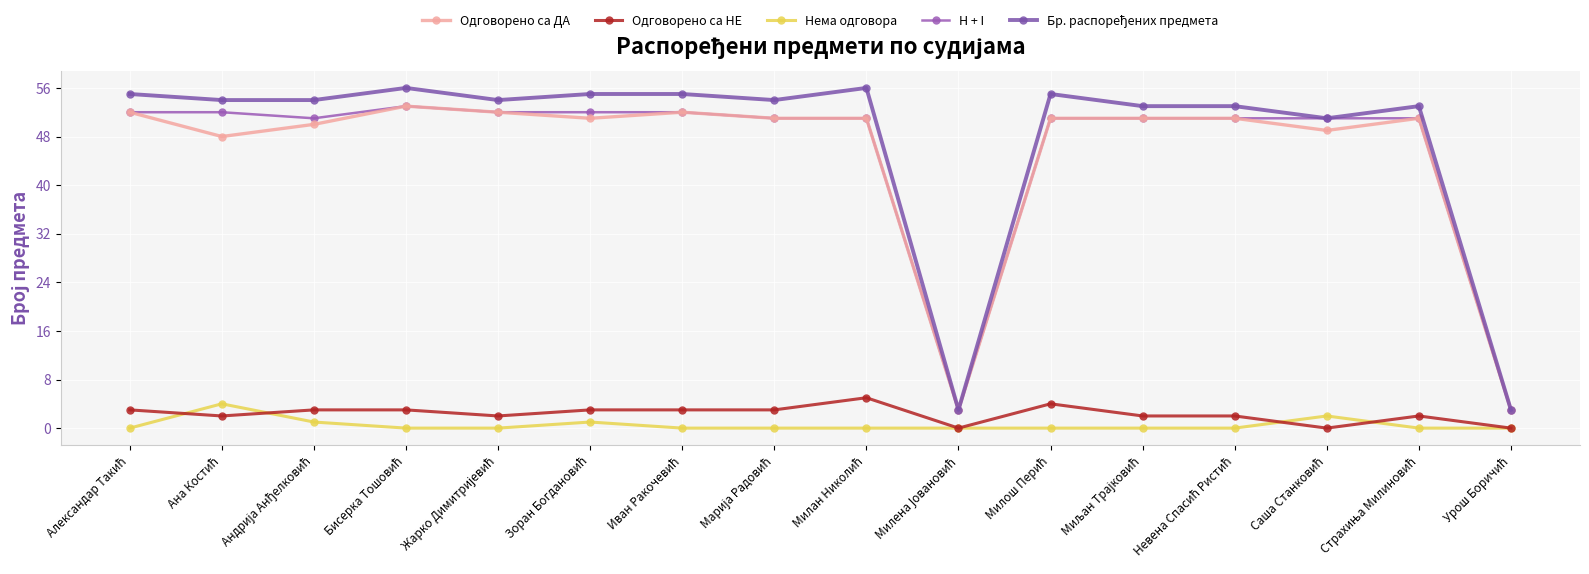

Reading left to right, transcribe all the data shown in this chart.

Одговорено са ДА: Александар Такић=52	Ана Костић=48	Андрија Анђелковић=50	Бисерка Тошовић=53	Жарко Димитријевић=52	Зоран Богдановић=51	Иван Ракочевић=52	Марија Радовић=51	Милан Николић=51	Милена Јовановић=3	Милош Перић=51	Миљан Трајковић=51	Невена Спасић Ристић=51	Саша Станковић=49	Страхиња Милиновић=51	Урош Боричић=3
Одговорено са НЕ: Александар Такић=3	Ана Костић=2	Андрија Анђелковић=3	Бисерка Тошовић=3	Жарко Димитријевић=2	Зоран Богдановић=3	Иван Ракочевић=3	Марија Радовић=3	Милан Николић=5	Милена Јовановић=0	Милош Перић=4	Миљан Трајковић=2	Невена Спасић Ристић=2	Саша Станковић=0	Страхиња Милиновић=2	Урош Боричић=0
Нема одговора: Александар Такић=0	Ана Костић=4	Андрија Анђелковић=1	Бисерка Тошовић=0	Жарко Димитријевић=0	Зоран Богдановић=1	Иван Ракочевић=0	Марија Радовић=0	Милан Николић=0	Милена Јовановић=0	Милош Перић=0	Миљан Трајковић=0	Невена Спасић Ристић=0	Саша Станковић=2	Страхиња Милиновић=0	Урош Боричић=0
H + I: Александар Такић=52	Ана Костић=52	Андрија Анђелковић=51	Бисерка Тошовић=53	Жарко Димитријевић=52	Зоран Богдановић=52	Иван Ракочевић=52	Марија Радовић=51	Милан Николић=51	Милена Јовановић=3	Милош Перић=51	Миљан Трајковић=51	Невена Спасић Ристић=51	Саша Станковић=51	Страхиња Милиновић=51	Урош Боричић=3
Бр. распоређених предмета: Александар Такић=55	Ана Костић=54	Андрија Анђелковић=54	Бисерка Тошовић=56	Жарко Димитријевић=54	Зоран Богдановић=55	Иван Ракочевић=55	Марија Радовић=54	Милан Николић=56	Милена Јовановић=3	Милош Перић=55	Миљан Трајковић=53	Невена Спасић Ристић=53	Саша Станковић=51	Страхиња Милиновић=53	Урош Боричић=3